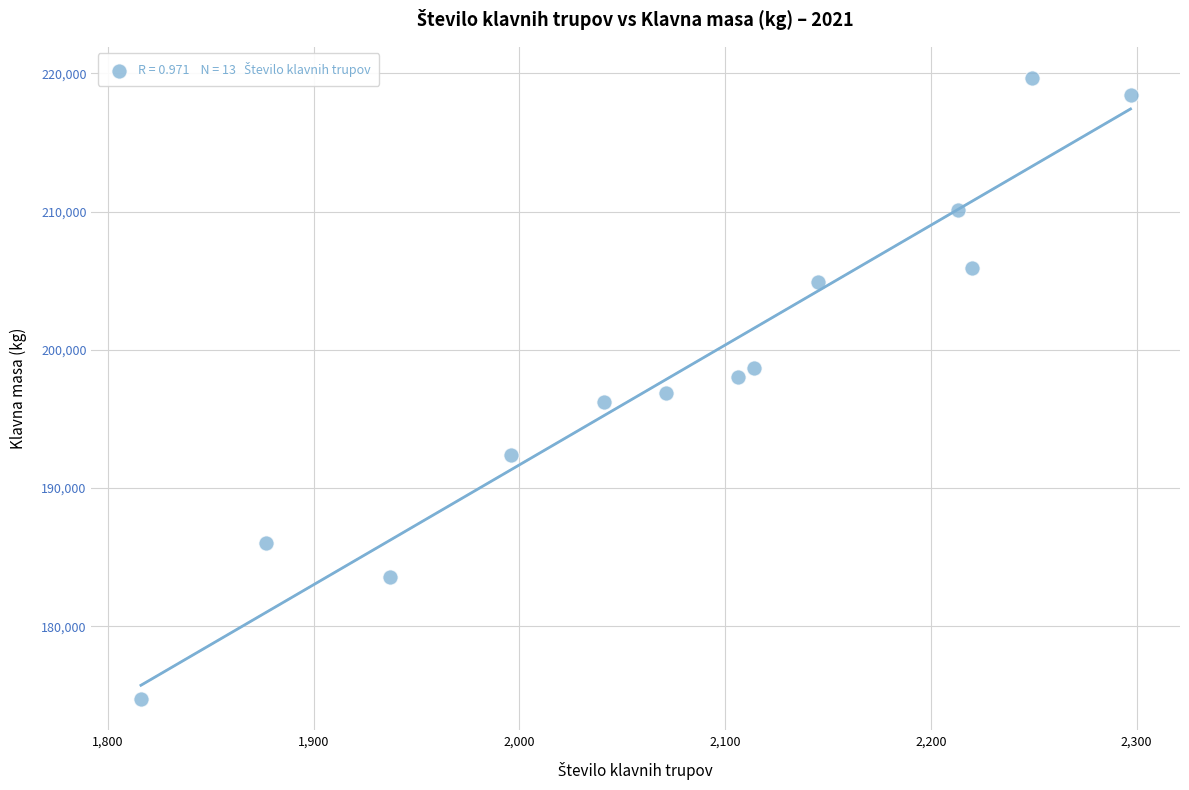

What is the range of Y values (max minus min)?

44961